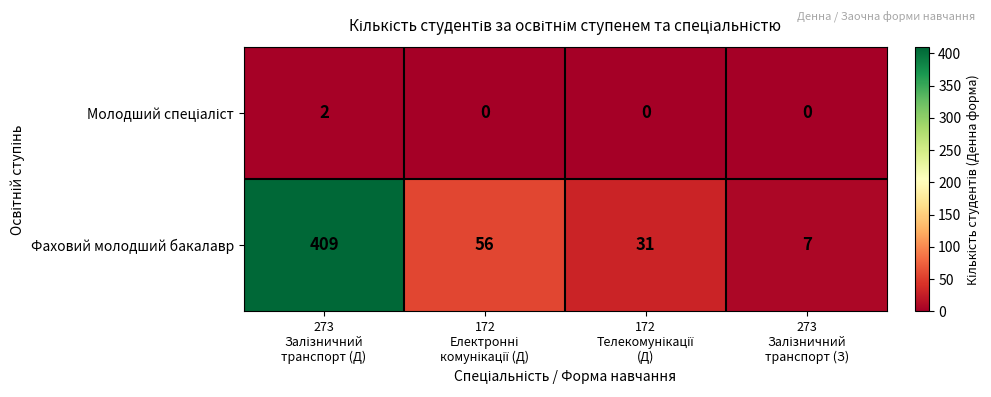

What is the difference between the maximum and second lowest values in the Фаховий молодший бакалавр series?

378